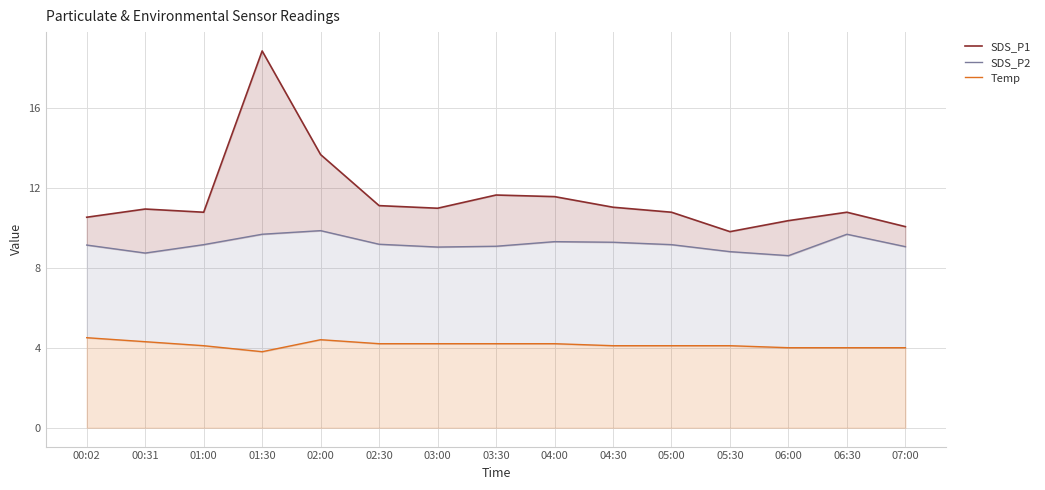

At which label does Temp first exceed 4?

00:02